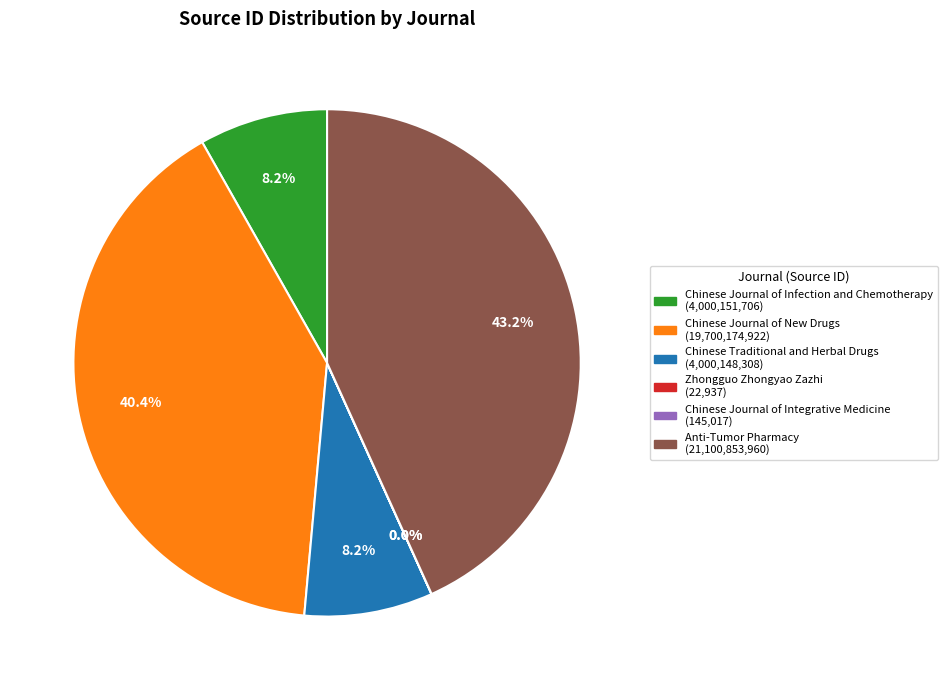

What is the ratio of the value at Chinese Journal of Infection and Chemotherapy (4,000,151,706) to the value at Chinese Traditional and Herbal Drugs (4,000,148,308)?

1.0